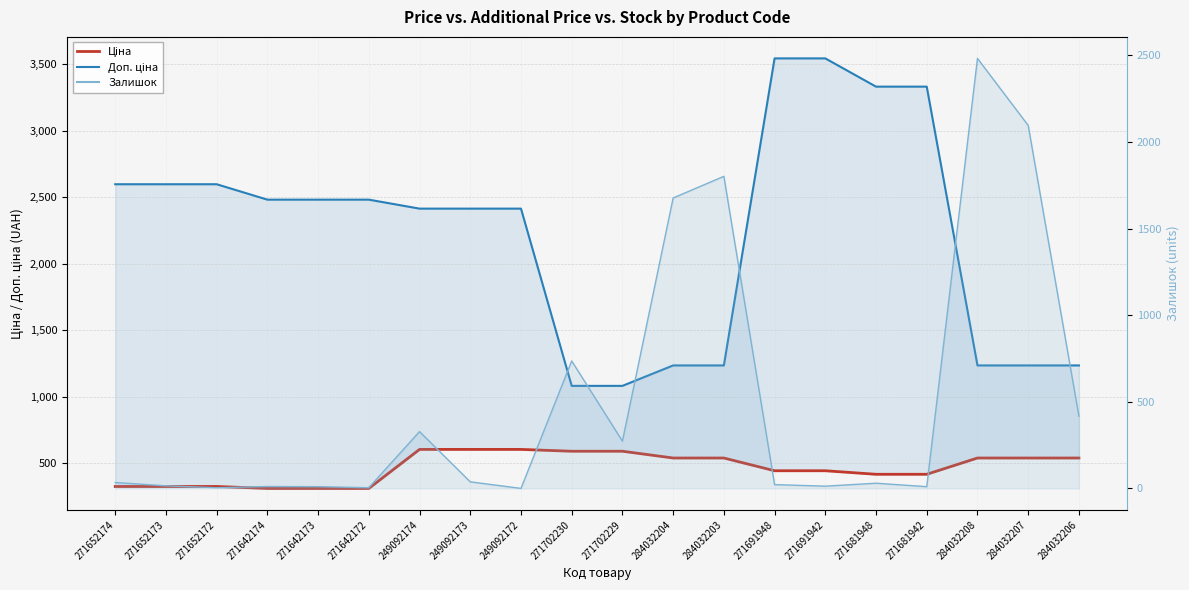

Which category has the lowest value in the Ціна series?

271642174